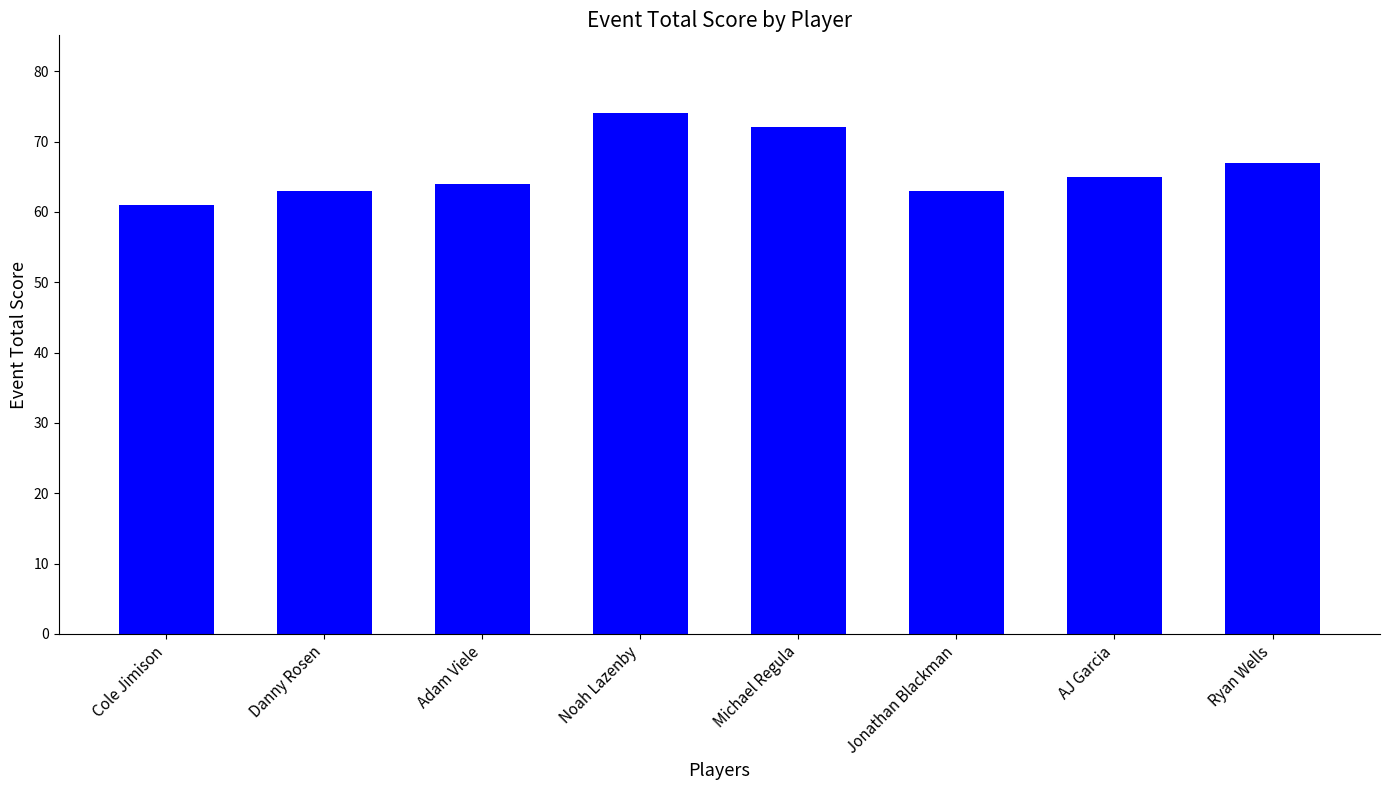

Where is the data nearest to the value 67?

Ryan Wells